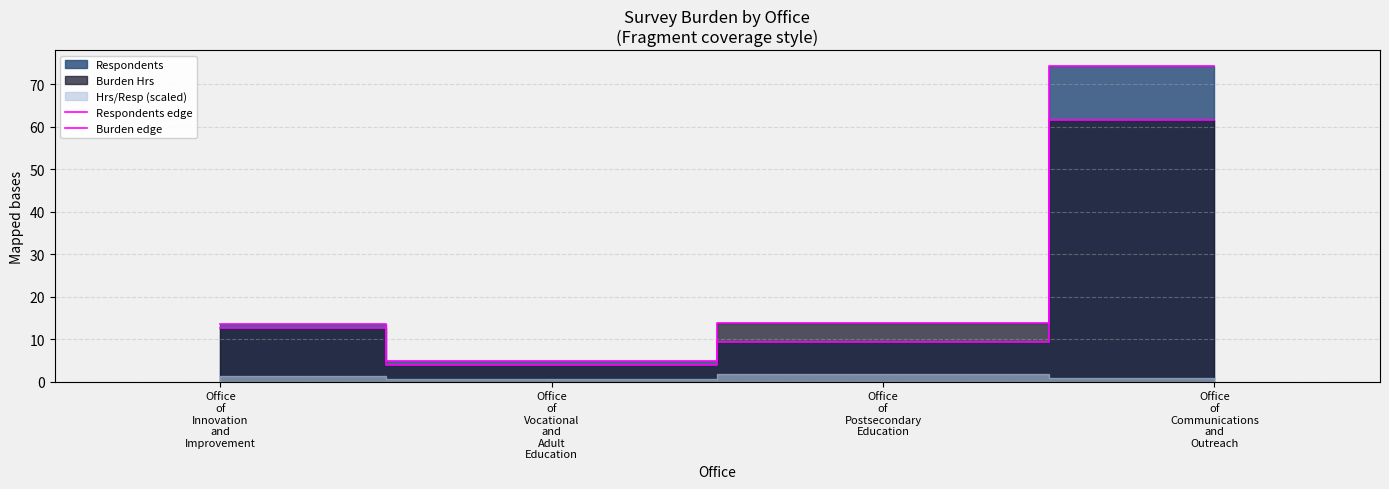

What is the sum of all Respondents edge values?

102.1